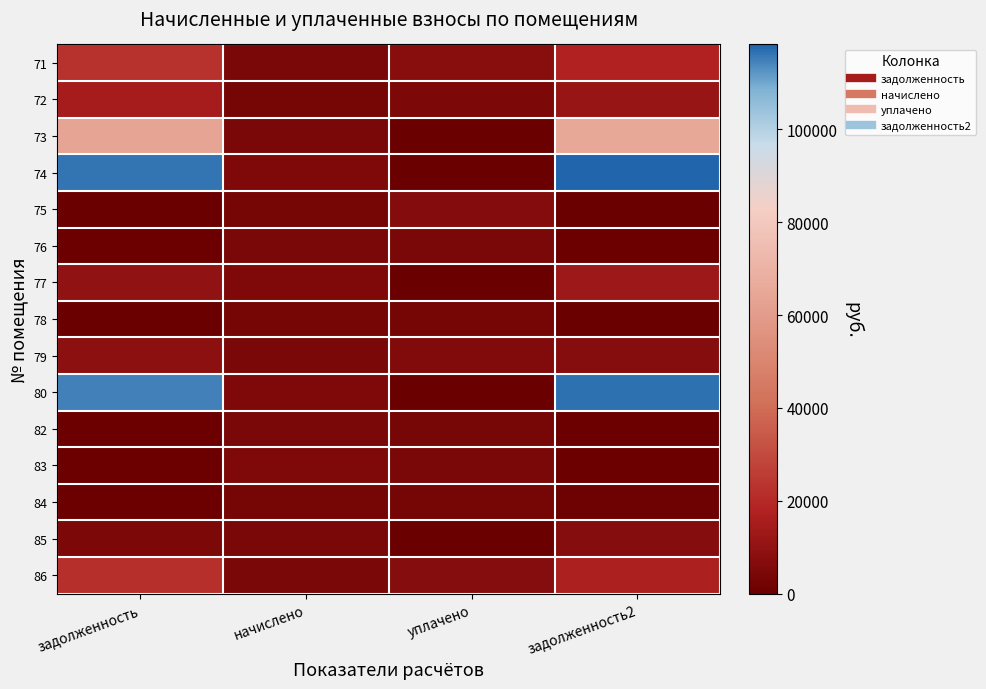

Reading right to left, list all the values displayed in this chart.

71: задолженность2=17707.2	уплачено=7544.1	начислено=4503.4	задолженность=22956.6
72: задолженность2=11441.5	уплачено=4874.6	начислено=2909.8	задолженность=14833.4
73: задолженность2=65338.5	уплачено=0.0	начислено=4357.1	задолженность=63534.4
74: задолженность2=118296.4	уплачено=0.0	начислено=5319.3	задолженность=116321.6
75: задолженность2=0.0	уплачено=6500.0	начислено=2917.6	задолженность=0.0
76: задолженность2=718.5	уплачено=4262.2	начислено=4310.9	задолженность=718.5
77: задолженность2=12761.2	уплачено=0.0	начислено=5303.9	задолженность=10094.7
78: задолженность2=0.0	уплачено=2910.0	начислено=2917.6	задолженность=0.0
79: задолженность2=7161.9	уплачено=5600.0	начислено=4318.6	задолженность=8519.7
80: задолженность2=116837.1	уплачено=0.0	начислено=5311.6	задолженность=114865.1
82: задолженность2=719.8	уплачено=3598.8	начислено=4318.6	задолженность=719.8
83: задолженность2=884.0	уплачено=4419.9	начислено=5303.9	задолженность=884.0
84: задолженность2=979.3	уплачено=2865.0	начислено=2932.9	задолженность=488.8
85: задолженность2=7004.4	уплачено=0.0	начислено=4310.9	задолженность=4810.0
86: задолженность2=17041.2	уплачено=7260.4	начислено=4334.0	задолженность=22093.2